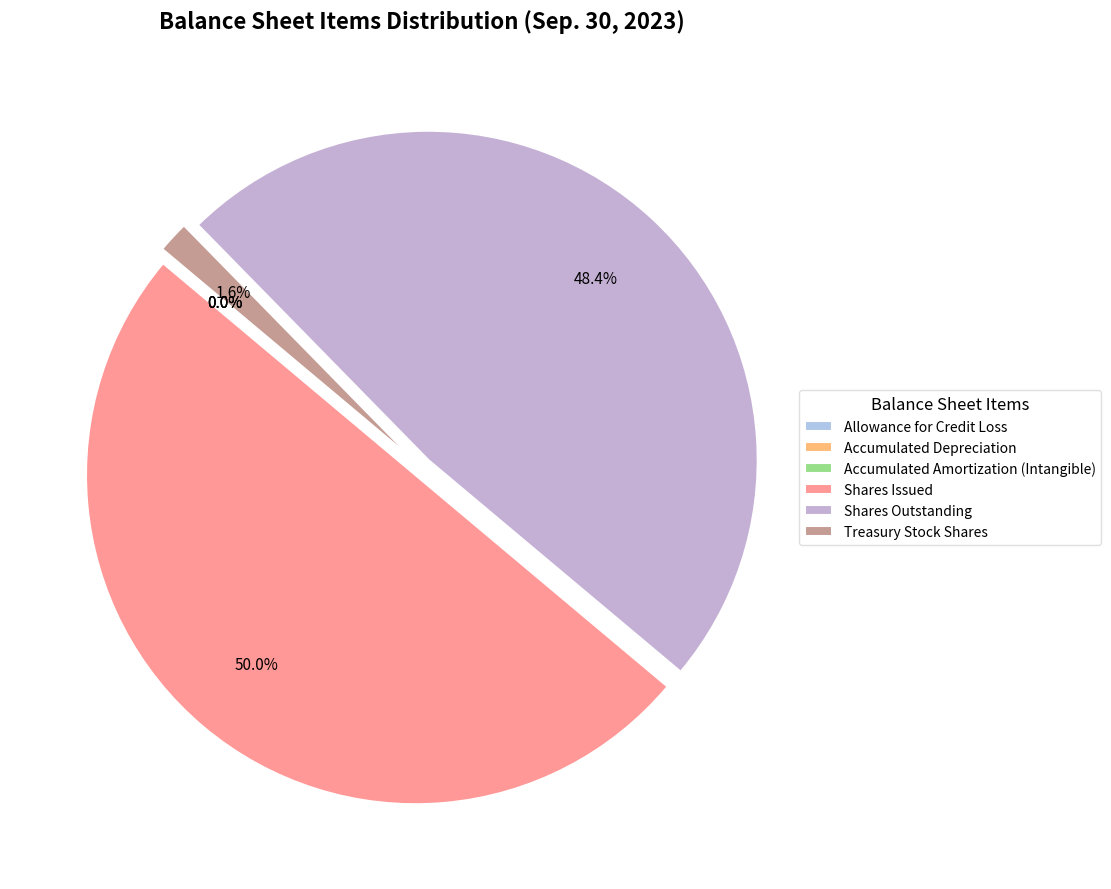

To the nearest percent, what is the difference between the largest and smallest slice percentages?

50%